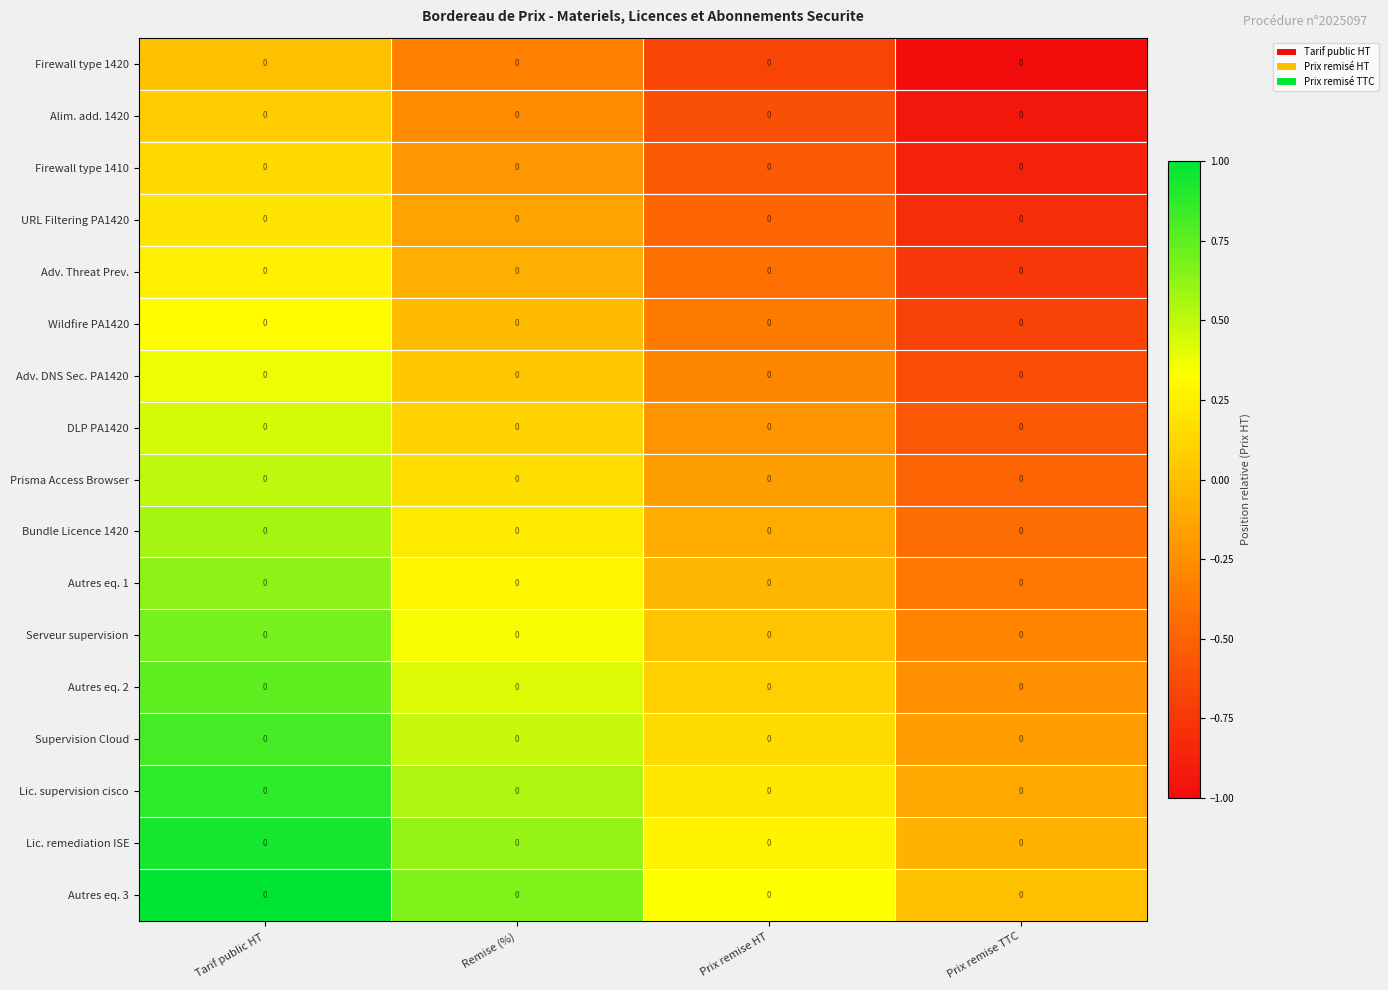

At which label does Wildfire PA1420 first exceed 0?

Tarif public HT